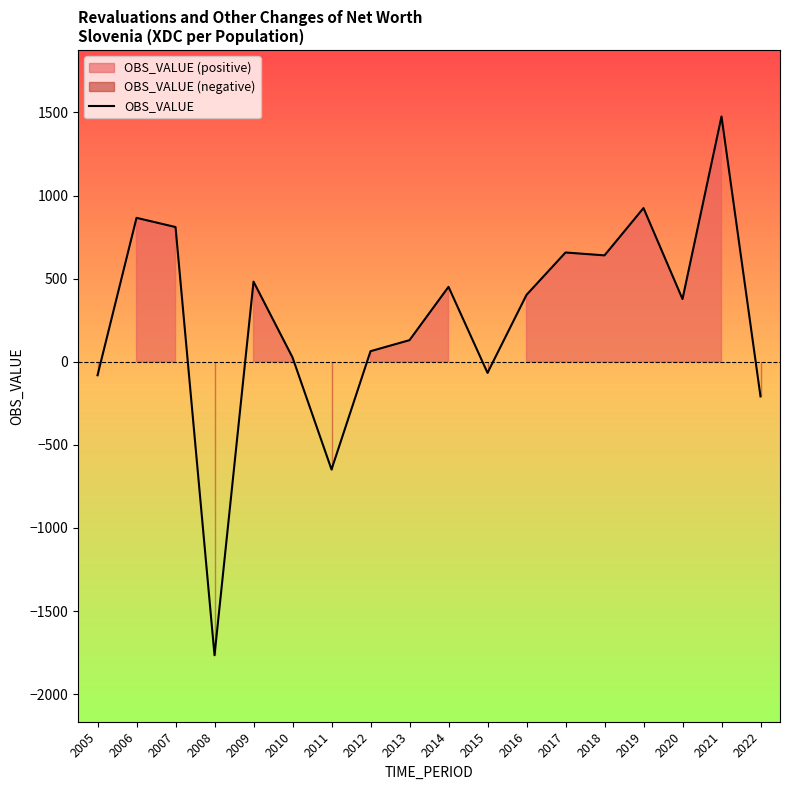

What is the difference between the values at 2016 and 2010?

376.4